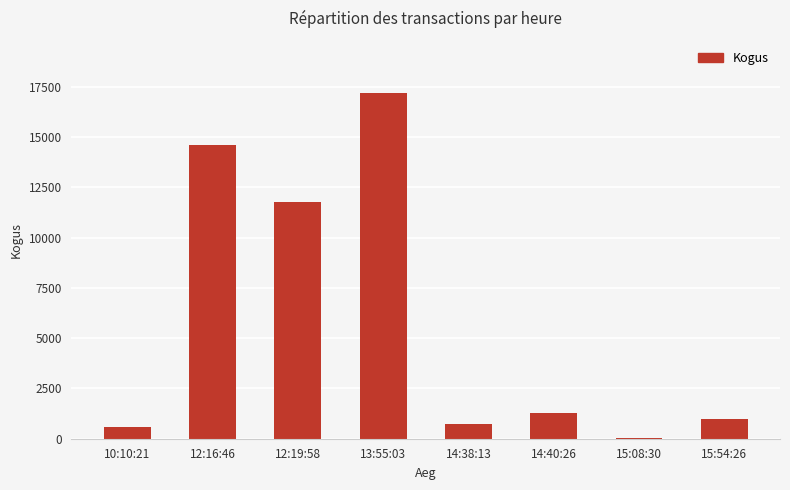

Between 12:19:58 and 13:55:03, which is larger?

13:55:03